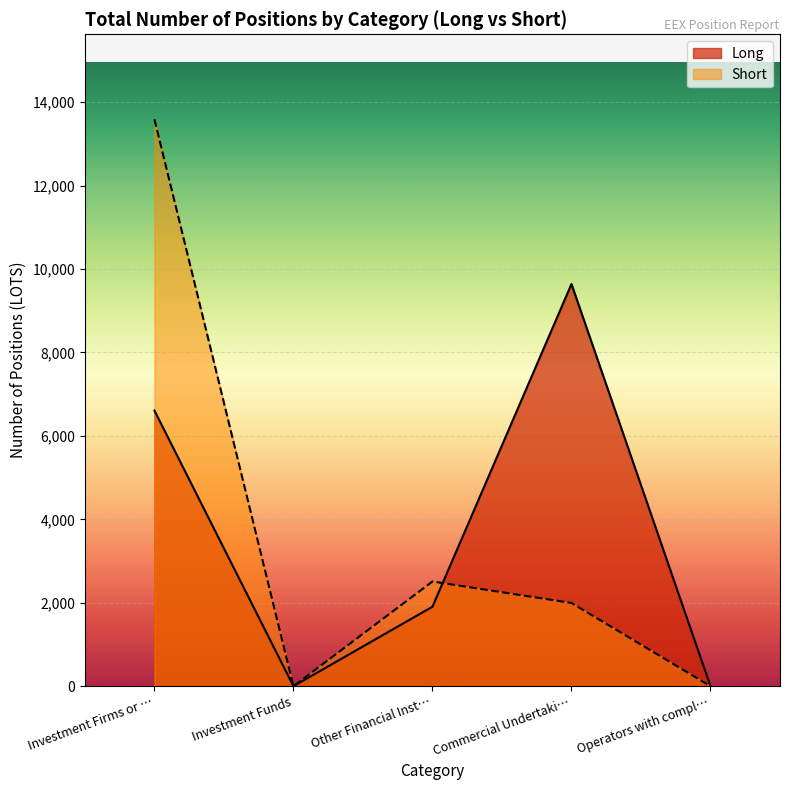

What is the average value of the Long series?

3630.3